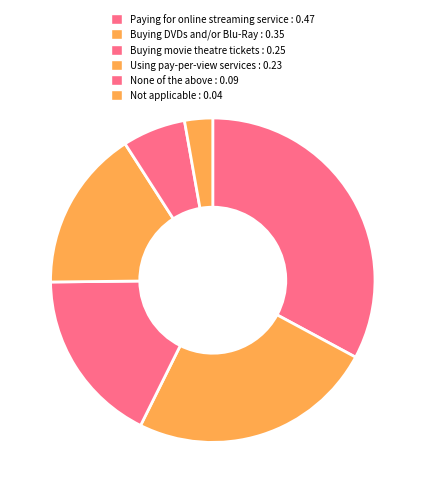

To the nearest percent, what is the combined percentage of None of the above and Buying DVDs and/or Blu-Ray?

31%